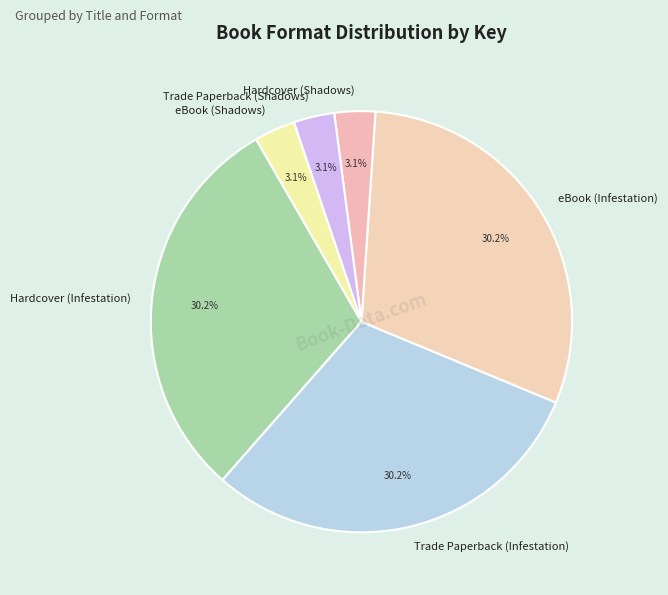

Combined, do Trade Paperback (Shadows) and eBook (Infestation) account for over 50%?

No